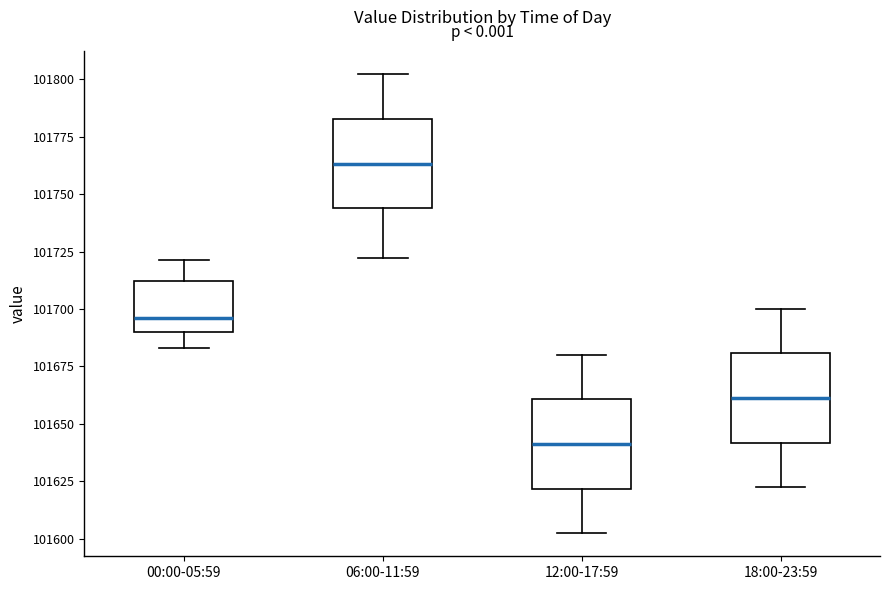

Which box's median line is the lowest?

12:00-17:59